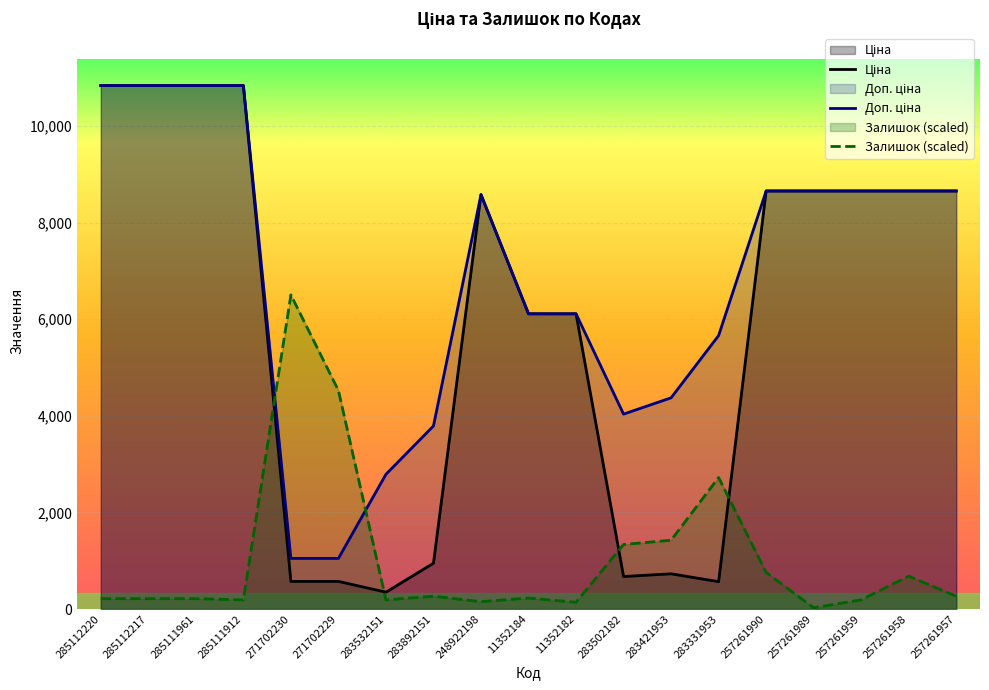

Reading left to right, transcribe all the data shown in this chart.

Ціна: 285112220=10840.1	285112217=10840.1	285111961=10840.1	285111912=10840.1	271702230=571.6	271702229=571.6	283532151=348.6	283892151=947.6	248922198=8581.1	11352184=6112.5	11352182=6112.5	283502182=672.7	283421953=728.8	283331953=566.2	257261990=8656.2	257261989=8656.2	257261959=8656.2	257261958=8656.2	257261957=8656.2
Доп. ціна: 285112220=10840.1	285112217=10840.1	285111961=10840.1	285111912=10840.1	271702230=1048.0	271702229=1048.0	283532151=2789.2	283892151=3790.3	248922198=8581.1	11352184=6112.5	11352182=6112.5	283502182=4036.0	283421953=4372.9	283331953=5662.1	257261990=8656.2	257261989=8656.2	257261959=8656.2	257261958=8656.2	257261957=8656.2
Залишок: 285112220=214.3	285112217=214.3	285111961=214.3	285111912=189.1	271702230=6504.1	271702229=4525.1	283532151=189.1	283892151=264.7	248922198=151.3	11352184=226.9	11352182=138.7	283502182=1336.1	283421953=1424.3	283331953=2722.6	257261990=756.3	257261989=25.2	257261959=189.1	257261958=680.7	257261957=264.7